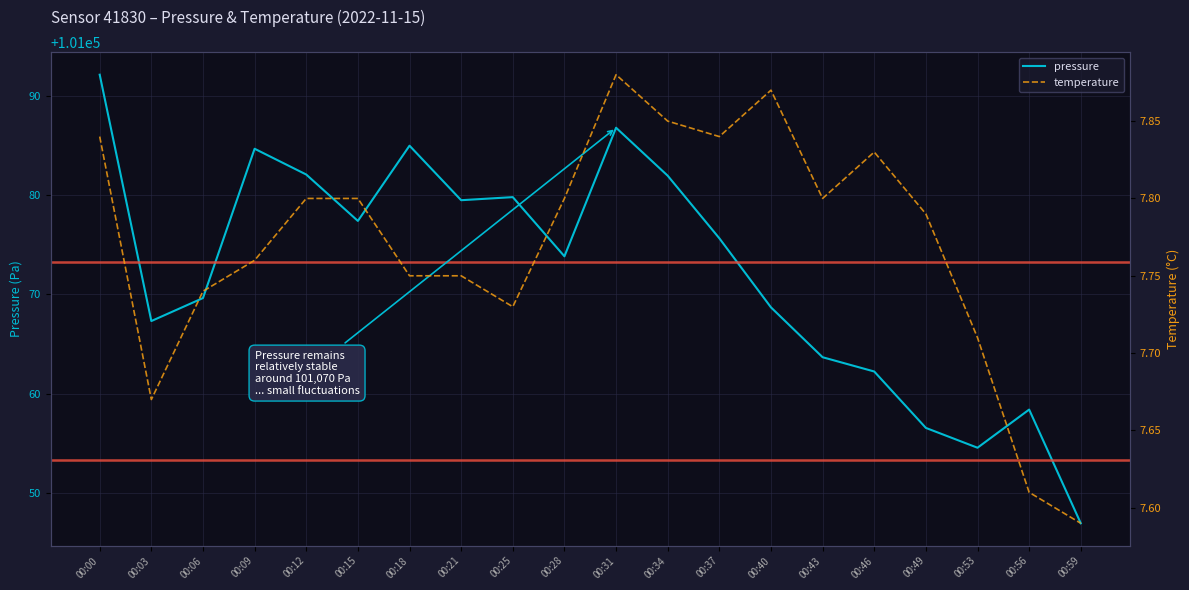

What is the difference between the temperature values at 00:18 and 00:37?

0.1